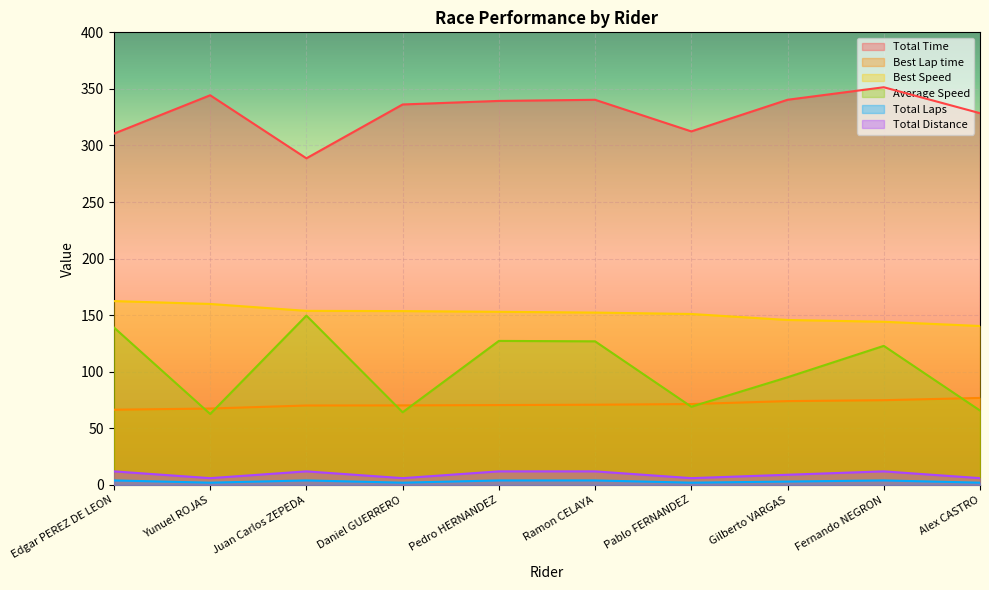

Reading left to right, what are all the values shown in this chart?

Total Time: 310.5	344.4	288.7	336.3	339.4	340.4	312.5	340.4	351.5	328.5
Best Lap time: 66.5	67.5	70.2	70.3	70.6	70.9	71.5	74.1	74.9	76.9
Best Speed: 162.5	159.9	153.8	153.6	153.0	152.3	151.1	145.8	144.2	140.5
Average Speed: 139.1	62.7	149.7	64.2	127.3	126.9	69.1	95.2	122.9	65.7
Total Laps: 12.0	6.0	12.0	6.0	12.0	12.0	6.0	9.0	12.0	6.0
Total Distance: 4.0	2.0	4.0	2.0	4.0	4.0	2.0	3.0	4.0	2.0